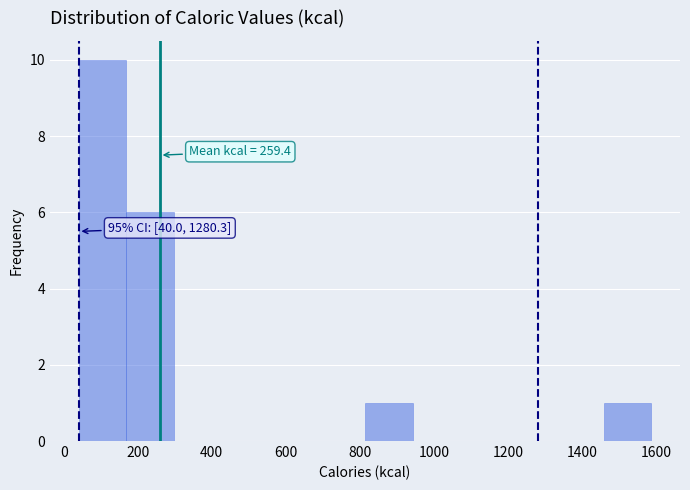

Which range on the x-axis has the tallest bar?

40 to 160